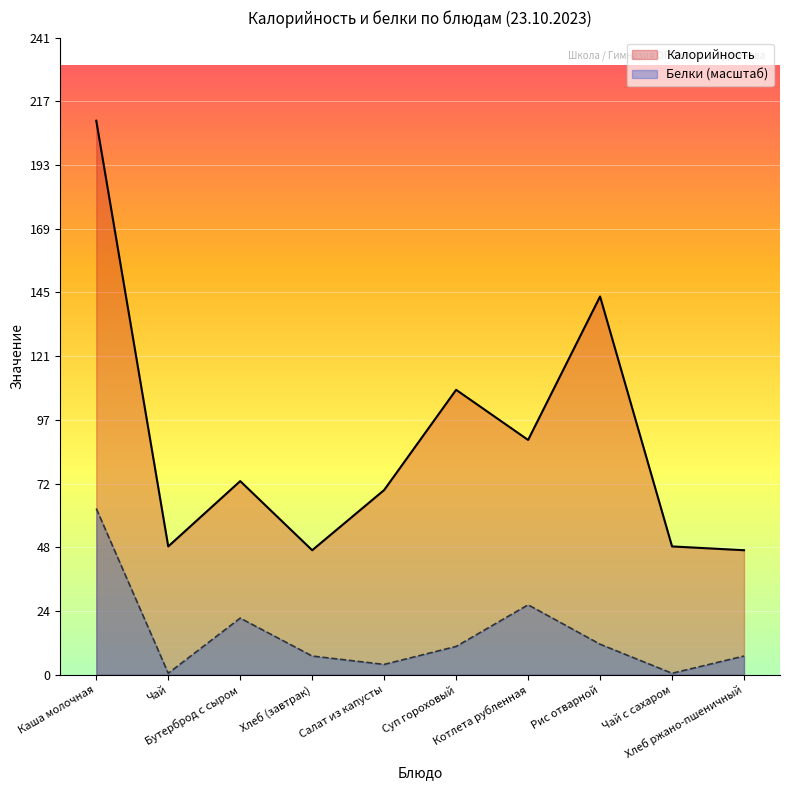

How many lines are shown in the chart?

2